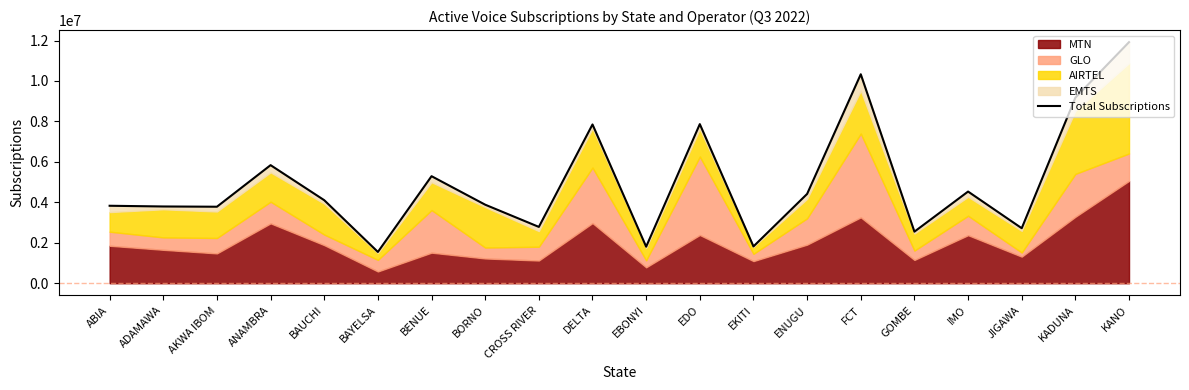

List the labels in order of value, largest first.

KANO, FCT, KADUNA, EDO, DELTA, ANAMBRA, BENUE, IMO, ENUGU, BAUCHI, BORNO, ABIA, ADAMAWA, AKWA IBOM, CROSS RIVER, JIGAWA, GOMBE, EKITI, EBONYI, BAYELSA